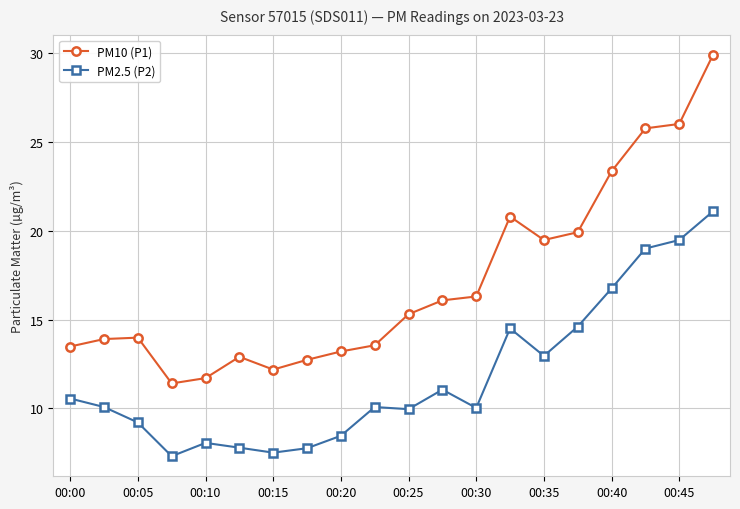

What is the value of the PM10 (P1) point at the 12th from the left?

16.1